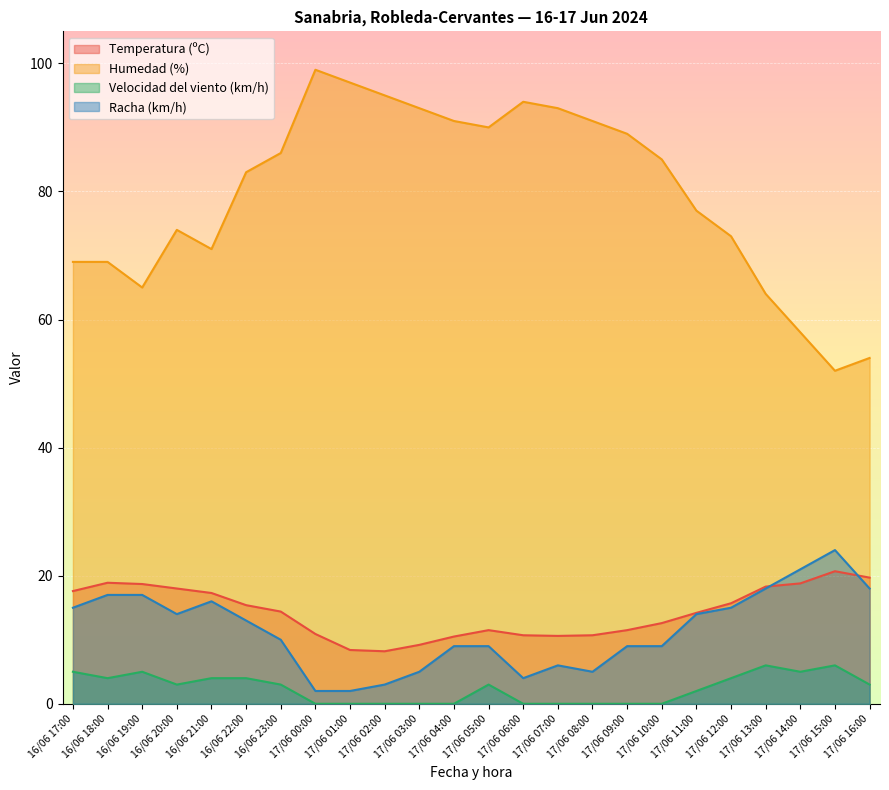

What is the value of the Racha (km/h) point at the 22nd from the left?

21.0